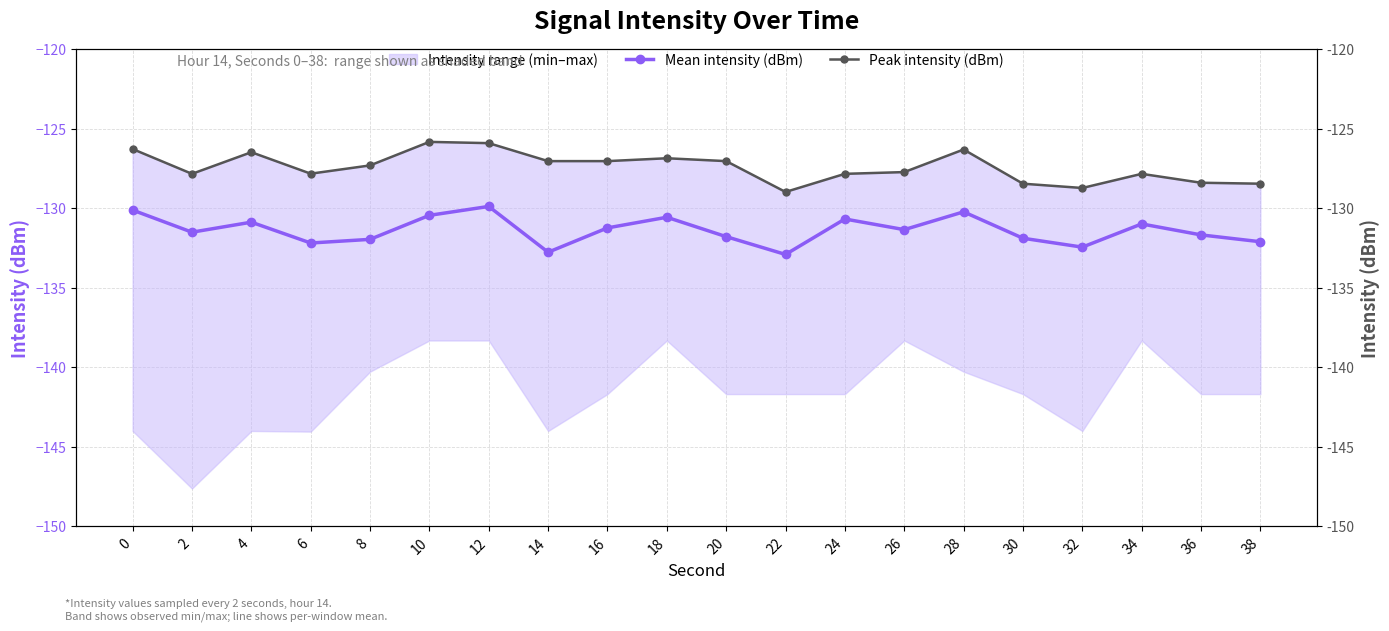

Count the number of categories in the chart.

20